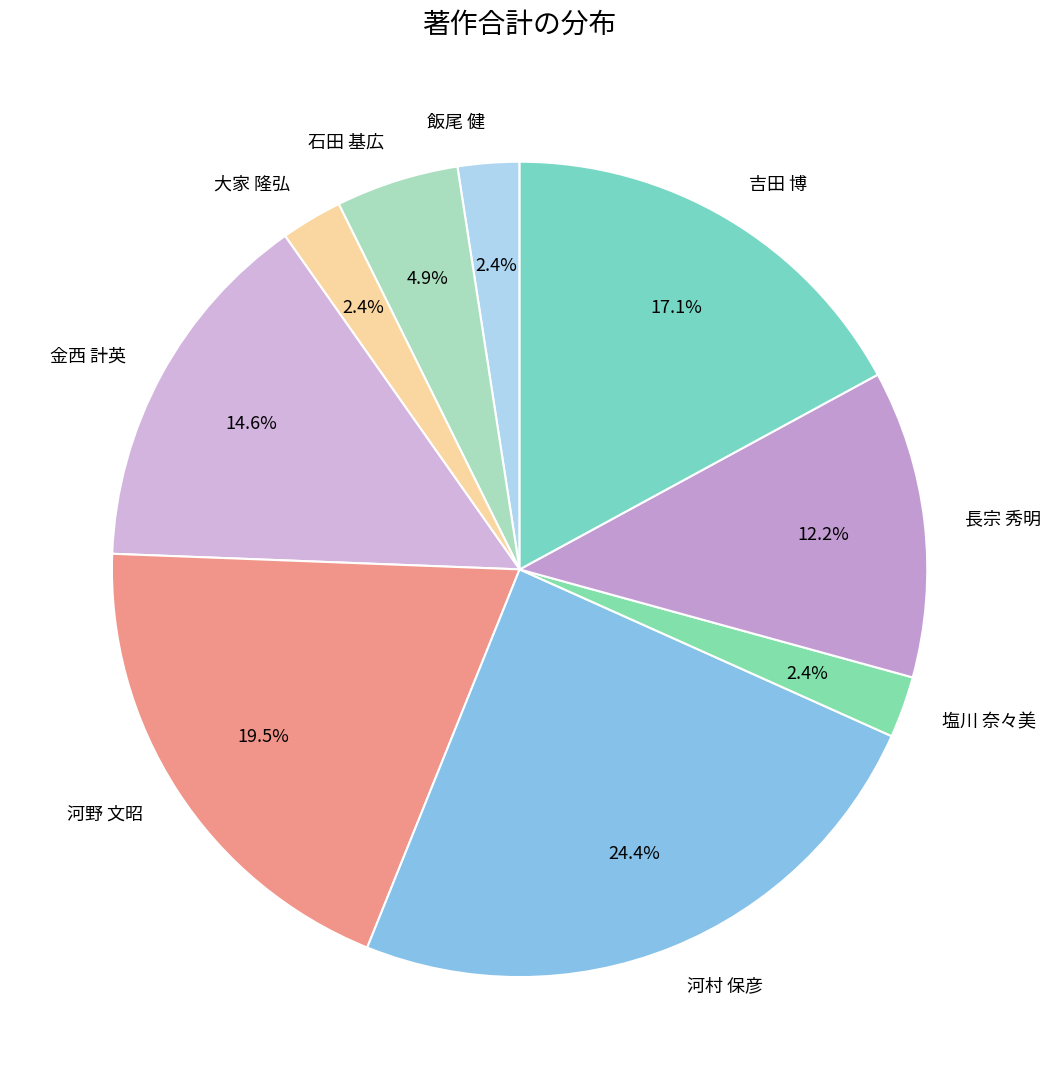

Count the number of slices in the pie.

9